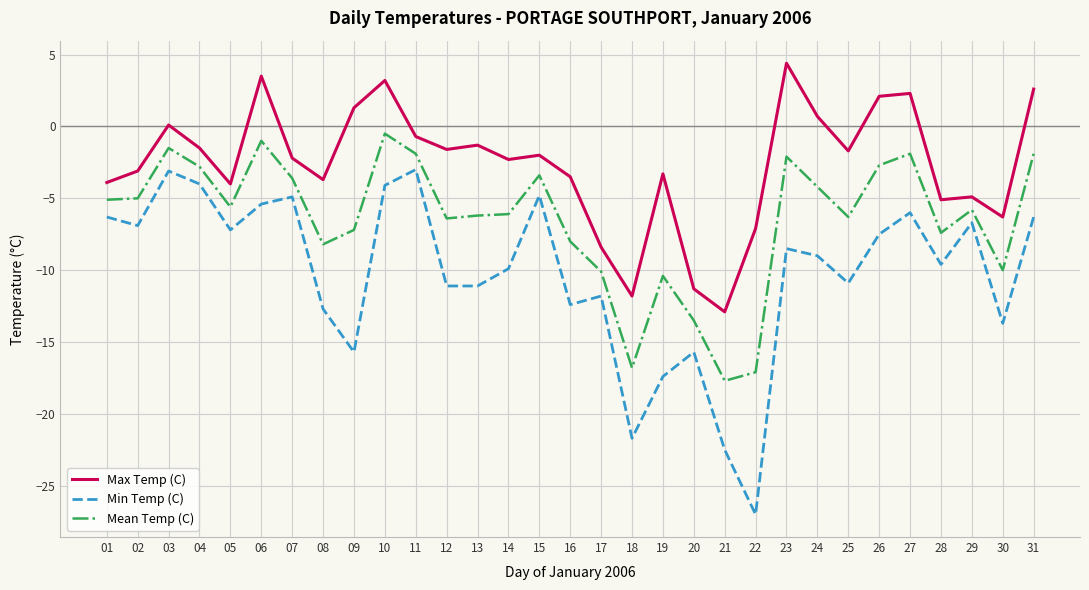

What value does the Min Temp (C) series have at 22?

-27.0